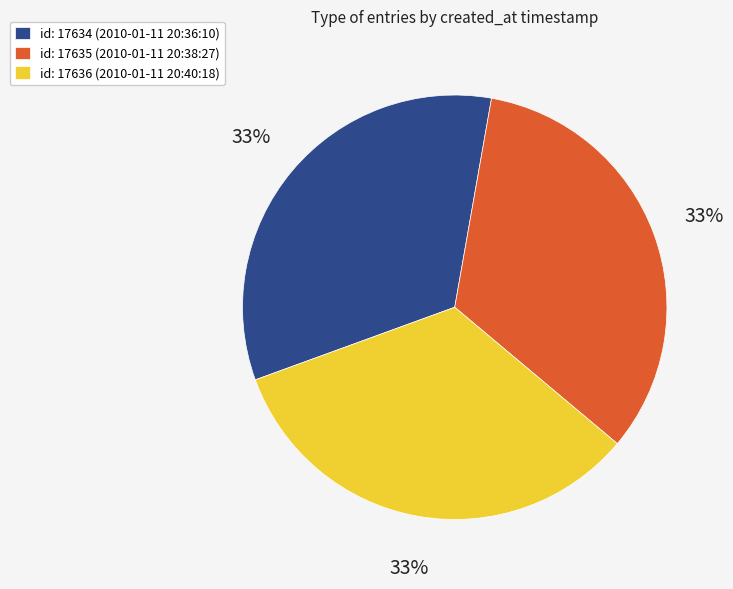

Is there any slice that represents more than half of the pie?

No